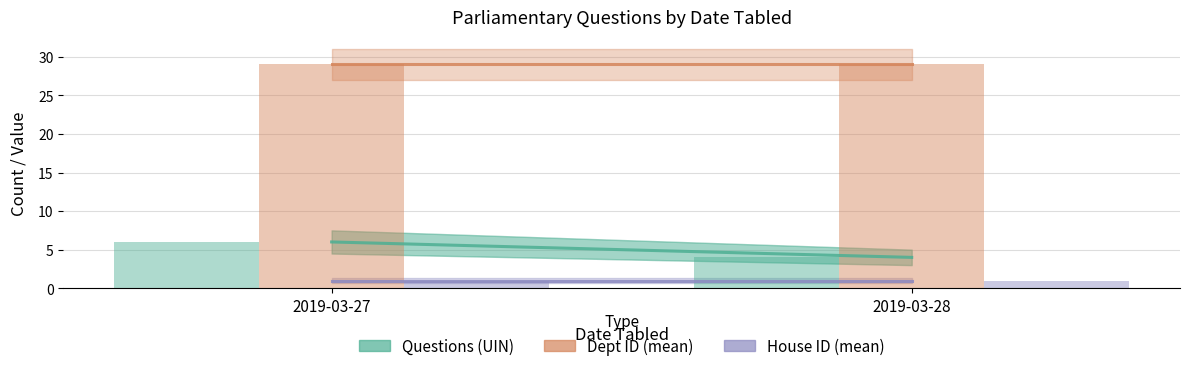

Which series has the widest spread of values?

Questions (UIN)